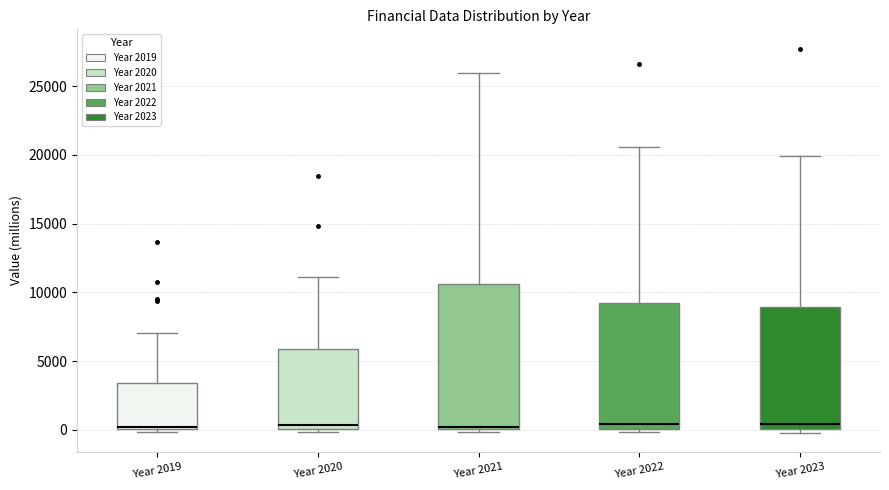

Reading left to right, transcribe this box plot: for each box, give where its median line is, the range the box spans, and where its two whiskers end, as read against the y-axis. The values are not printed on the chart, so give them approximately, as read against the axis.

Year 2019: median 0, box 0 to 3500, whiskers 0 (just below the box's lower edge) to 7000
Year 2020: median 500, box 0 to 6000, whiskers 0 (just below the box's lower edge) to 11000
Year 2021: median 0 (just above the box's lower edge), box 0 to 10500, whiskers 0 (just below the box's lower edge) to 26000
Year 2022: median 500, box 0 to 9000, whiskers 0 (just below the box's lower edge) to 20500
Year 2023: median 500, box 0 to 9000, whiskers 0 (just below the box's lower edge) to 20000